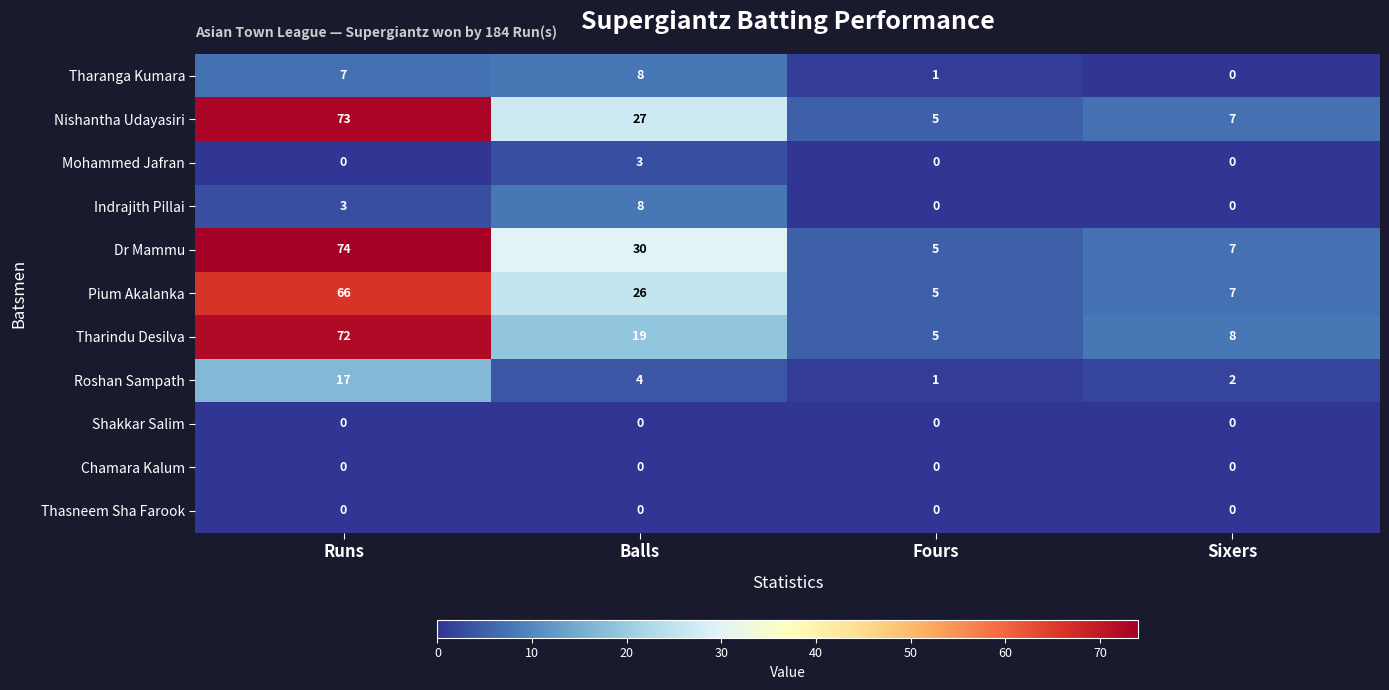

Between Runs and Sixers, which series saw the biggest shift?

Dr Mammu